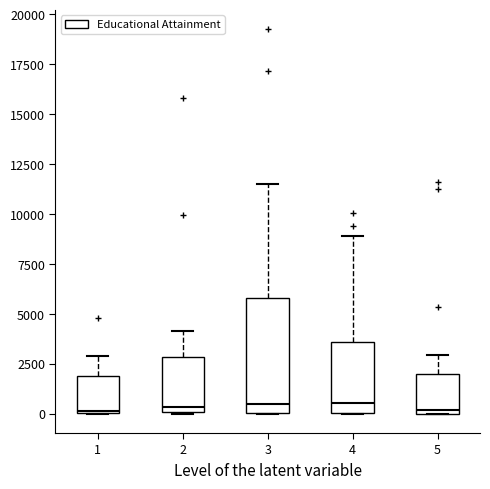

Where does the upper whisker of the box at x = 3 end on the y-axis? The values are not printed on the chart, so give them approximately, as read against the axis.

11500